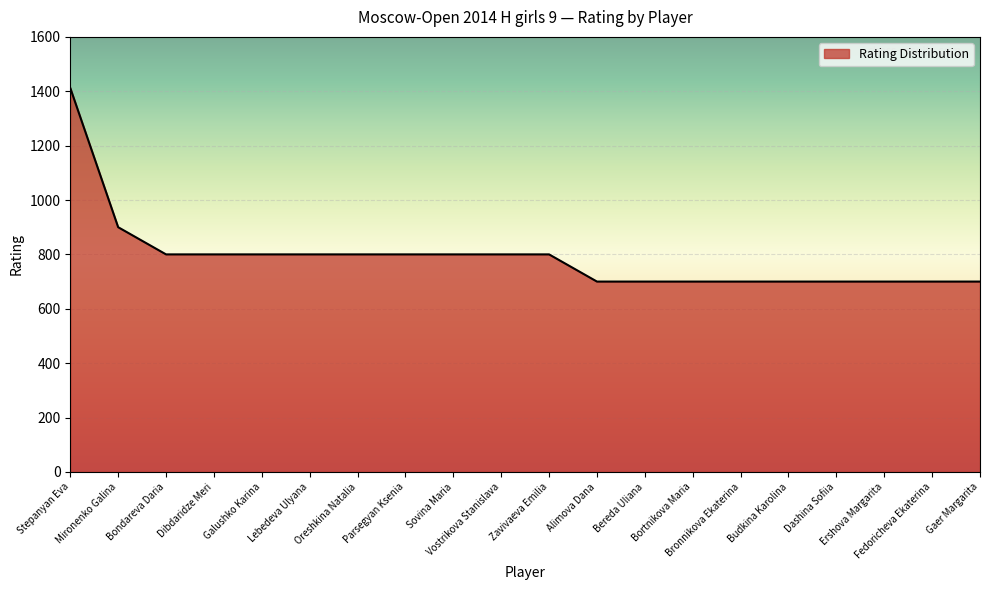

What is the difference between the maximum and minimum values?

712